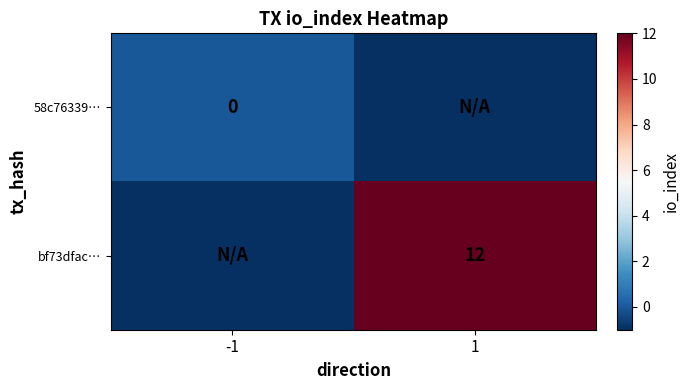

Is it true that bf73dfac… equals 12 at 1?

True